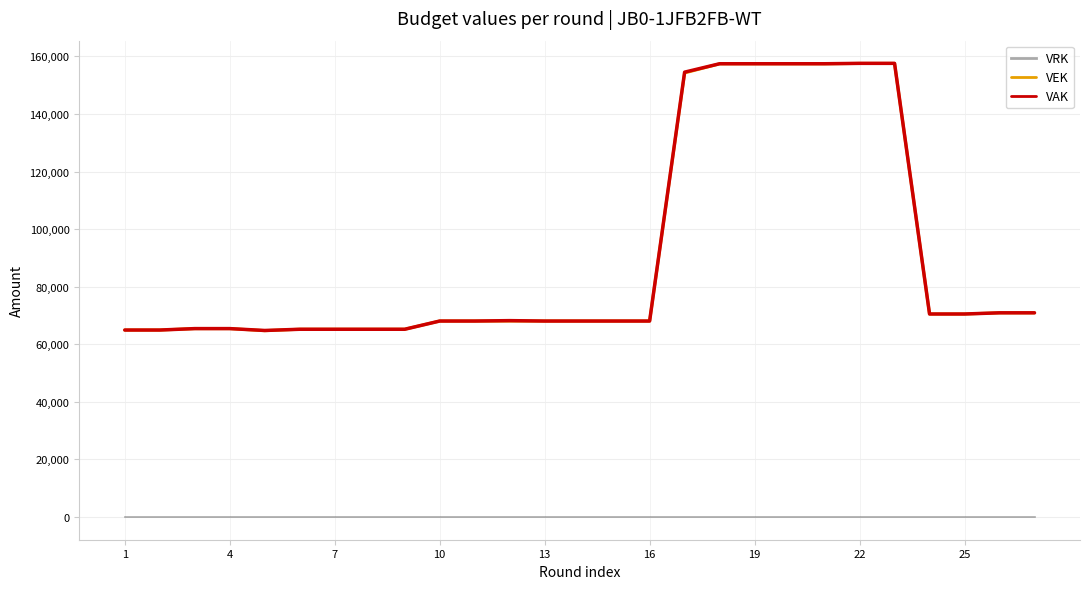

True or false: VEK and VRK intersect in this chart.

False